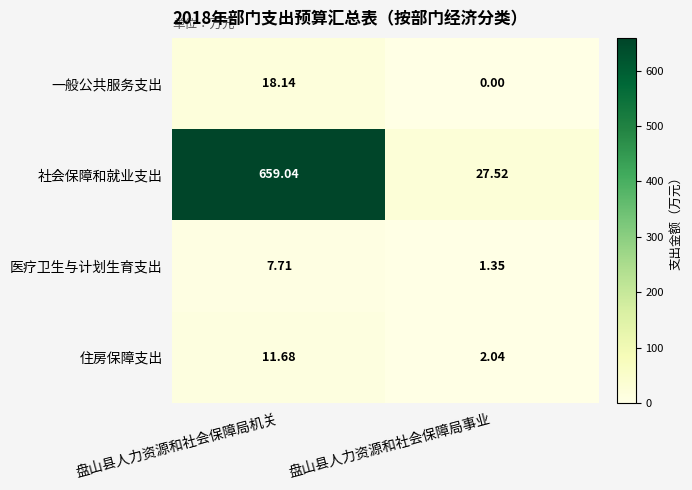

At which label is 一般公共服务支出 closest to 9?

盘山县人力资源和社会保障局事业